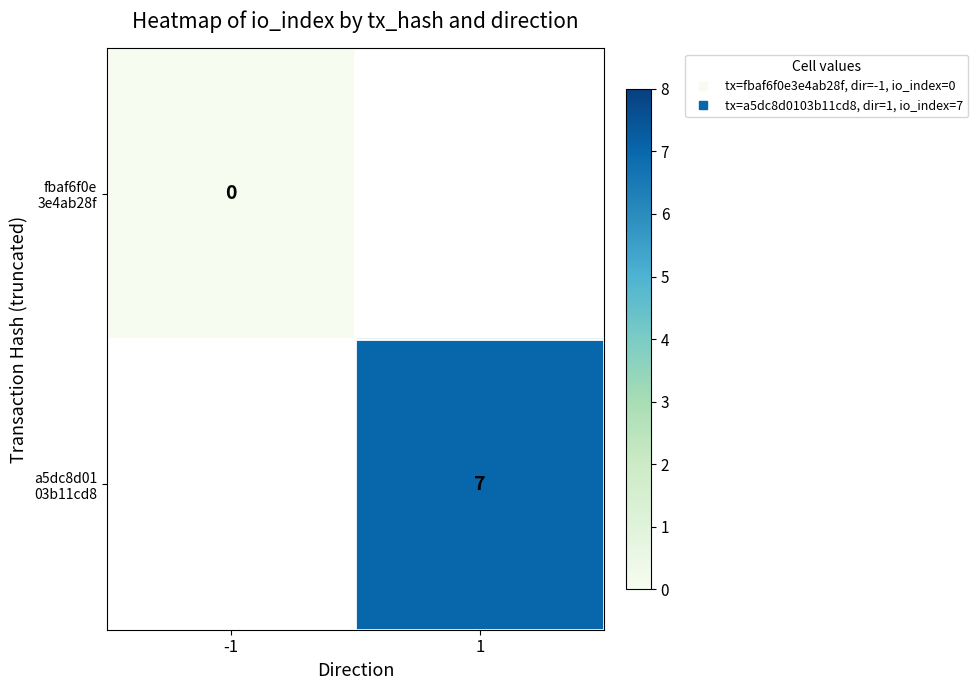

At how many categories does at least one series exceed 4?

1